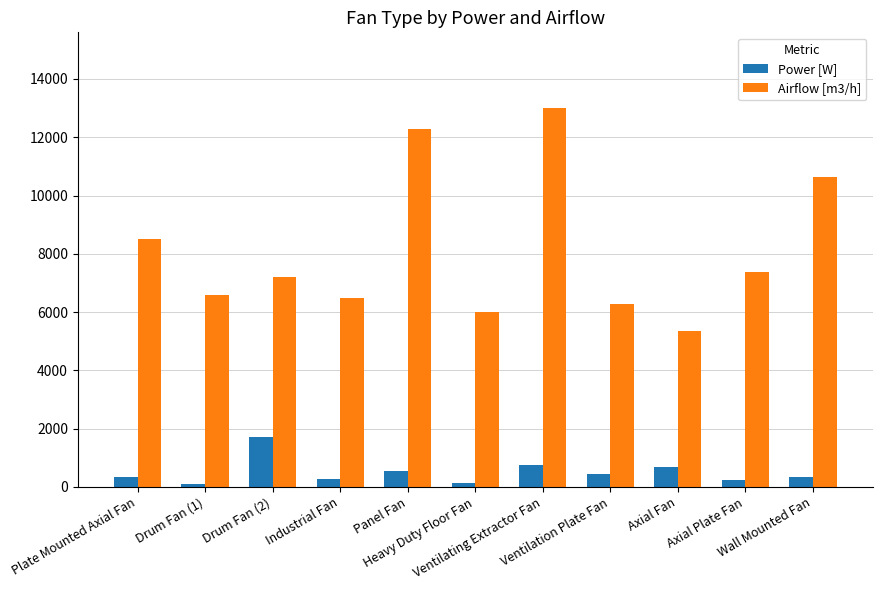

What is the sum of all Airflow [m3/h] values?

89734